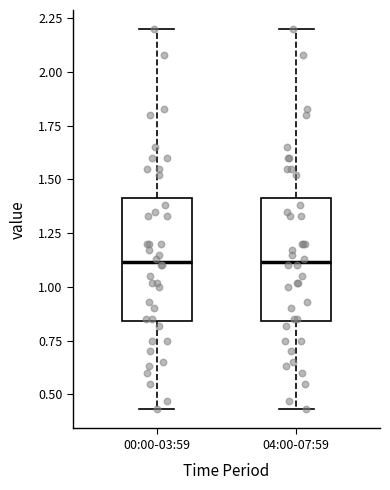

Reading left to right, read every box against the y-axis: the position of its median line, the range the box covers, and the ends of its whiskers. The values are not printed on the chart, so give them approximately, as read against the axis.

00:00-03:59: median 1.10, box 0.85 to 1.40, whiskers 0.45 to 2.20
04:00-07:59: median 1.10, box 0.85 to 1.40, whiskers 0.45 to 2.20